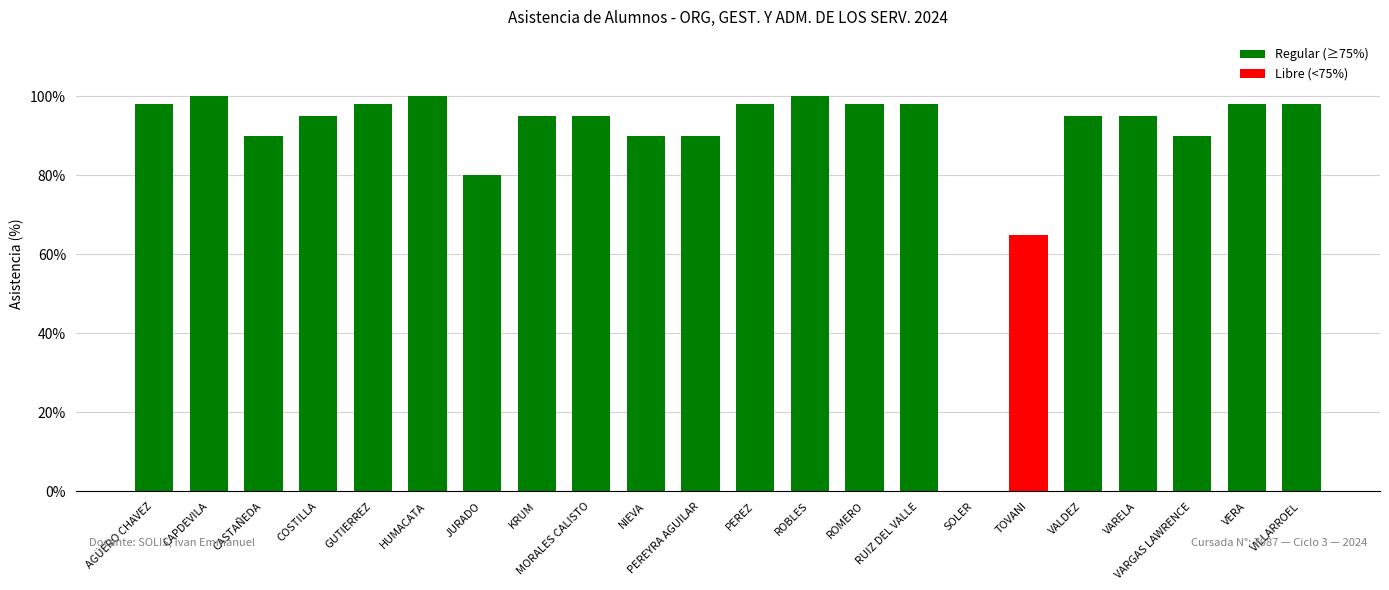

What is the greatest value displayed?

100